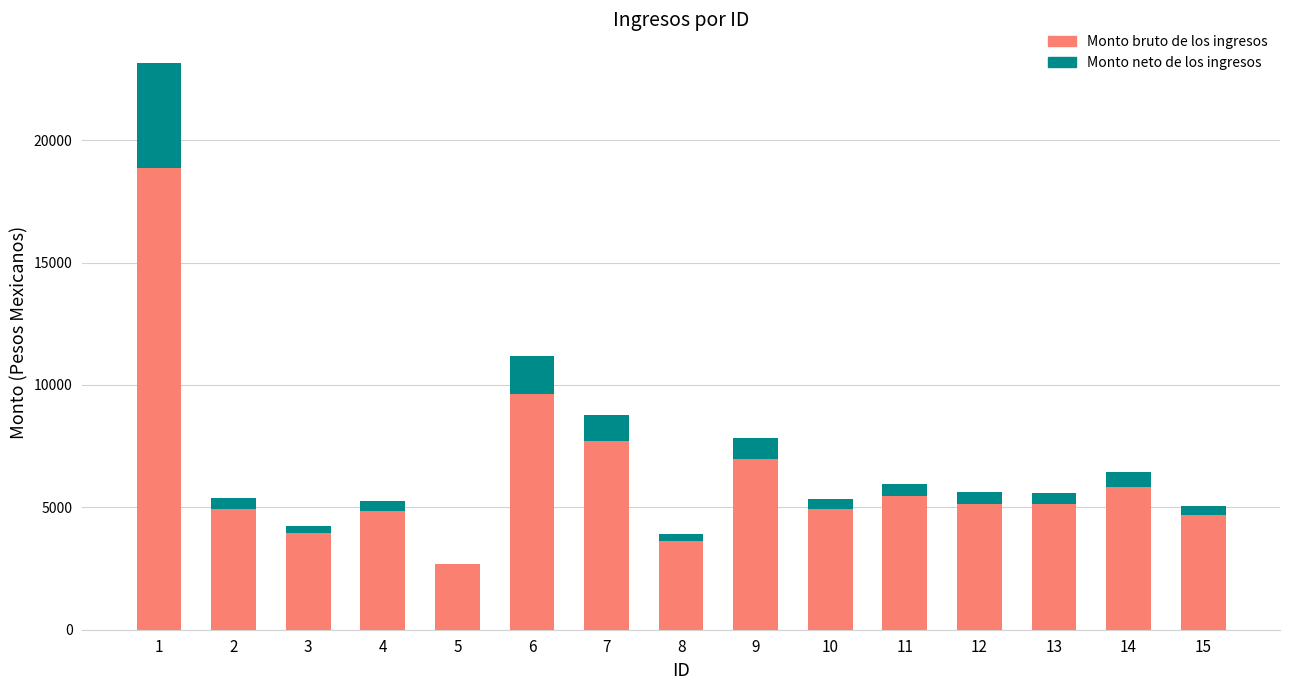

True or false: Monto bruto de los ingresos has a value of 1675.0 at 2.

False